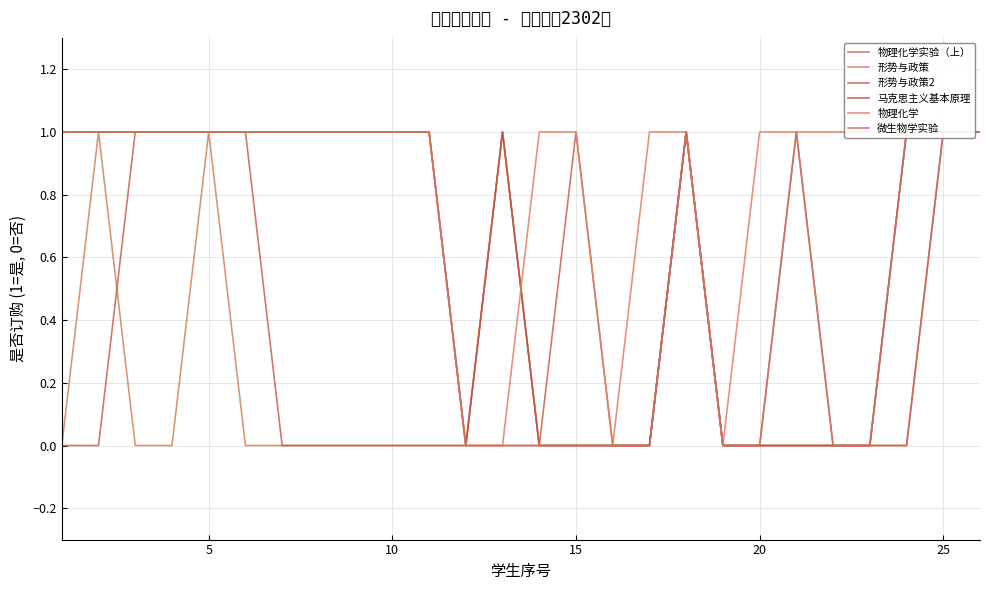

Which series has the widest spread of values?

物理化学实验（上）